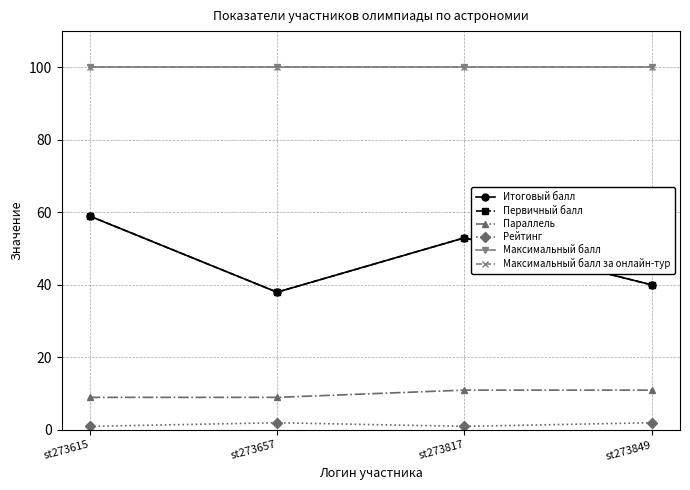

Does the chart have visible grid lines?

Yes